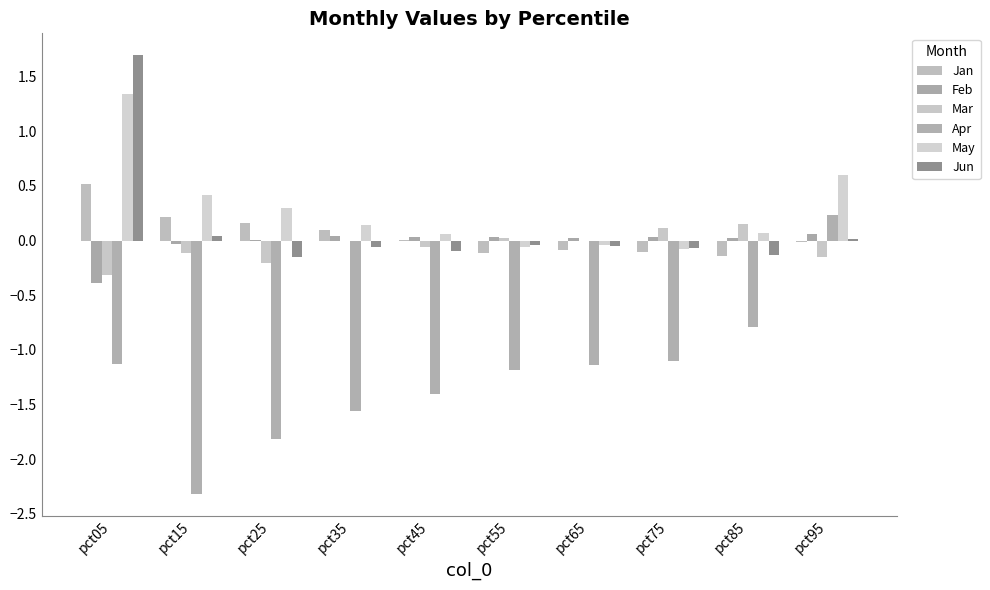

Rank the categories by Mar value from highest to lowest.

pct85, pct75, pct55, pct35, pct65, pct45, pct15, pct95, pct25, pct05